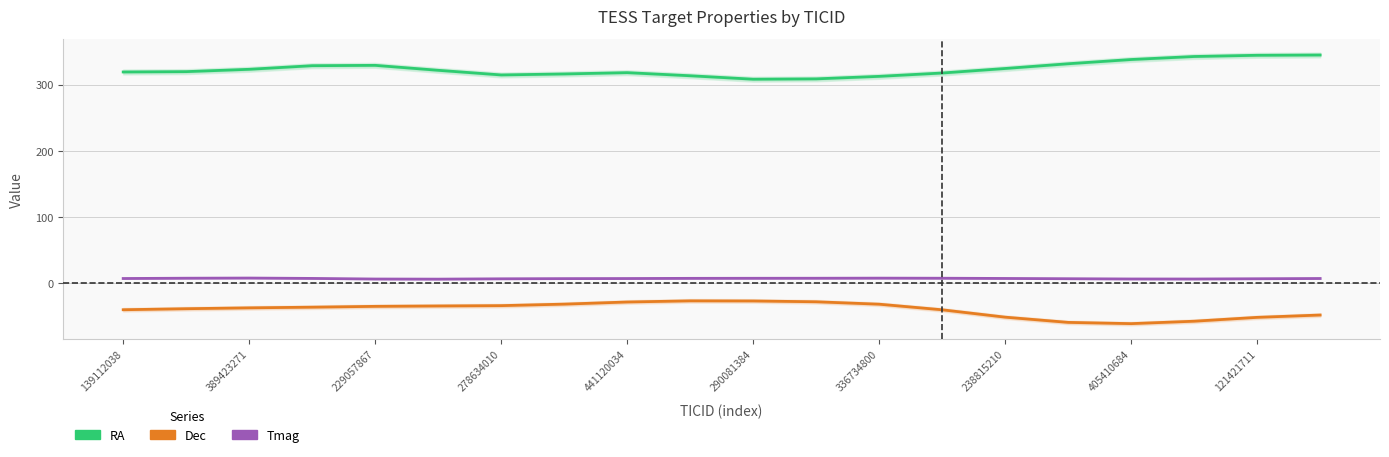

What is the value of the Tmag point at the 6th from the left?

5.9